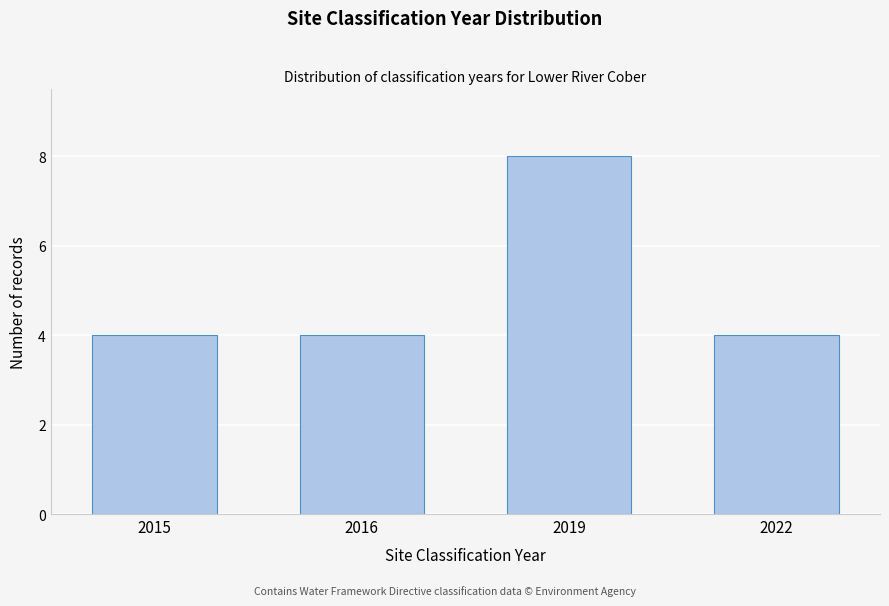

Reading left to right, what are all the values shown in this chart?

2015=4	2016=4	2019=8	2022=4